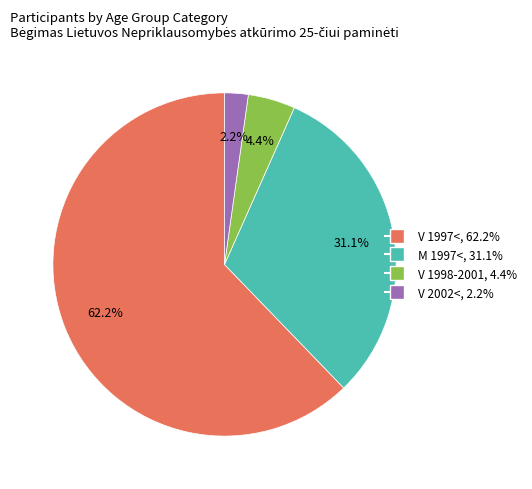

Which slice is the smallest?

V 2002<